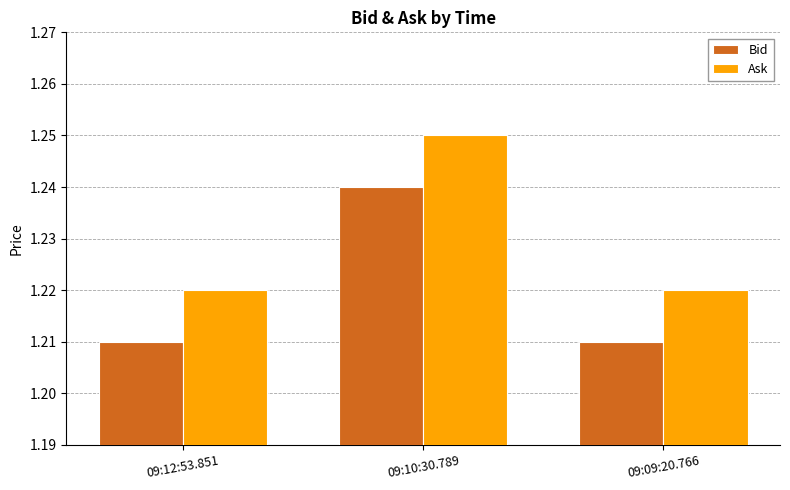

Rank the series by their maximum value, from lowest to highest.

Bid, Ask